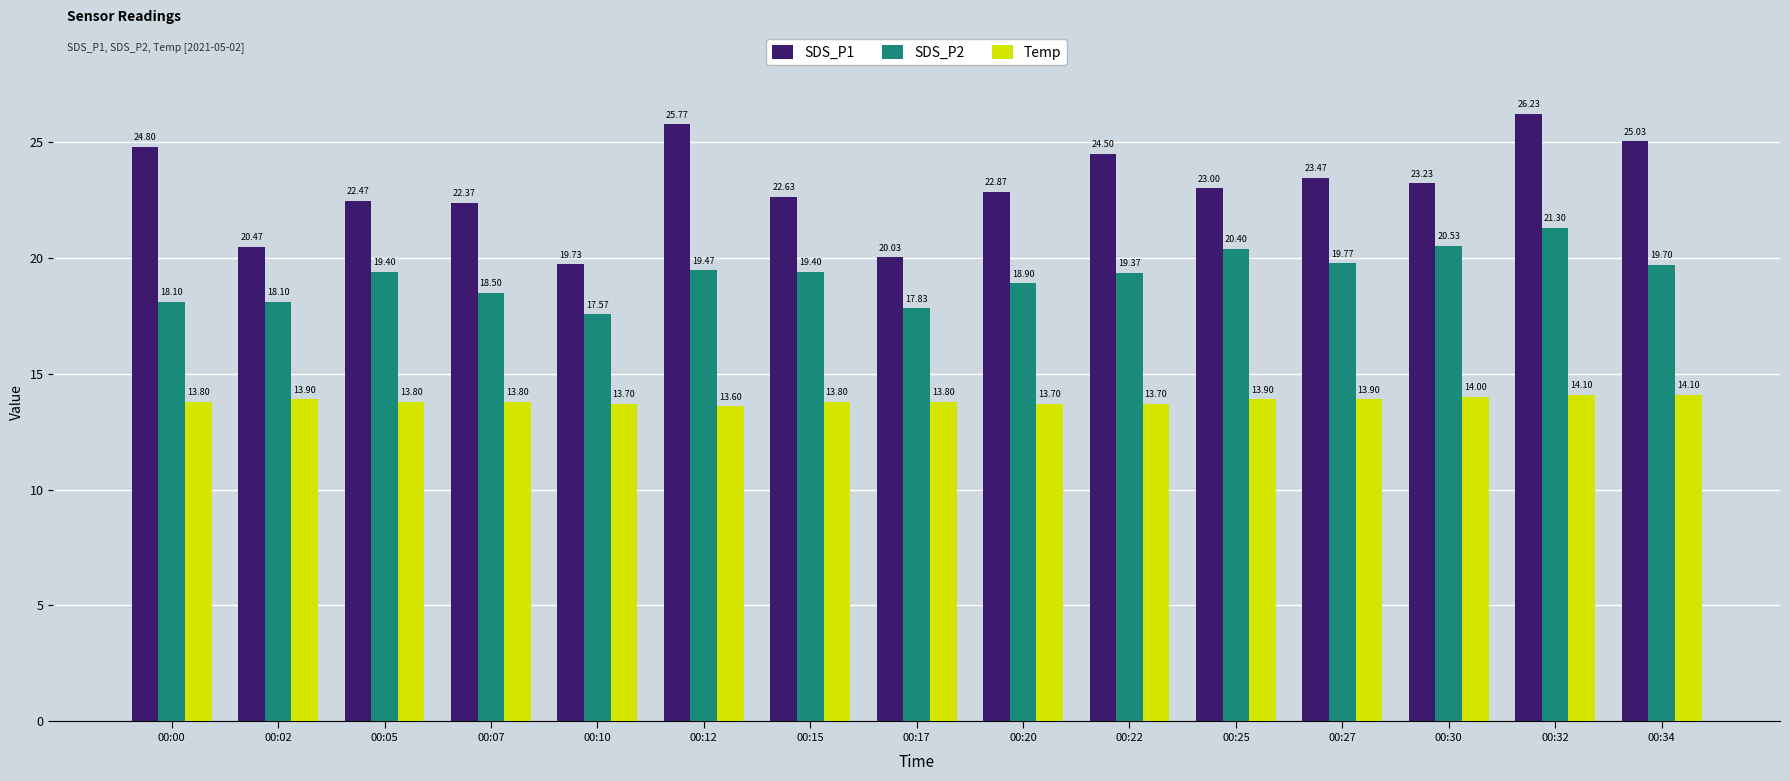

How many groups of bars are there?

15